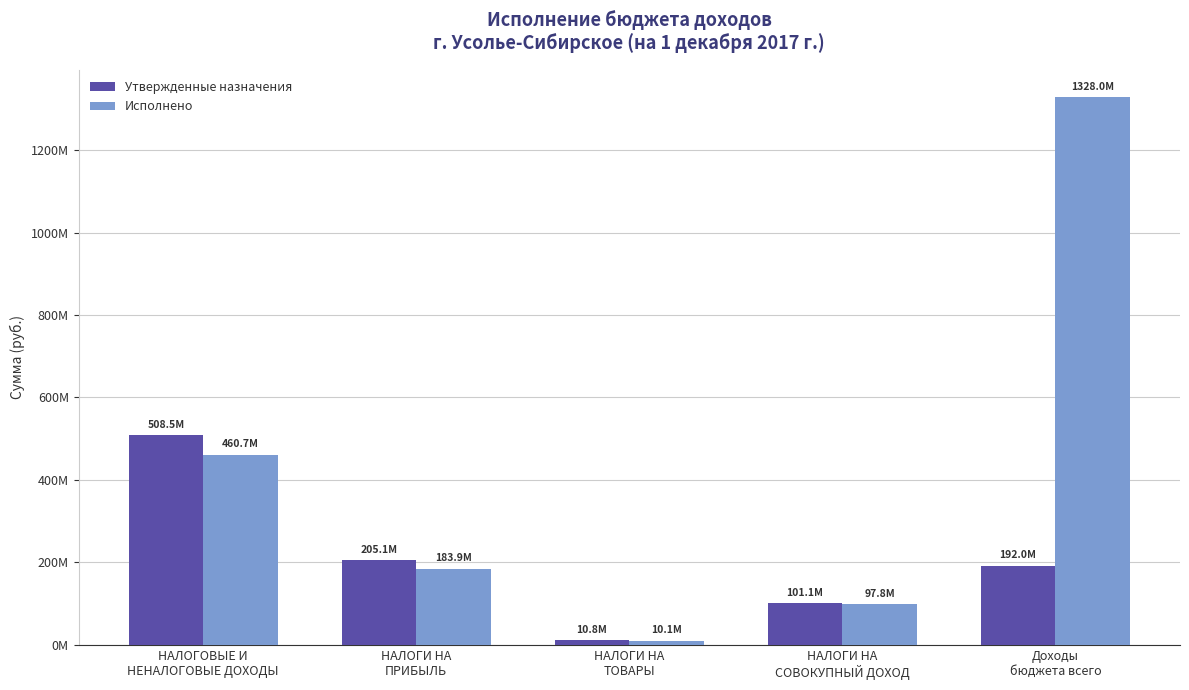

What are all the series names shown in the legend?

Утвержденные назначения, Исполнено